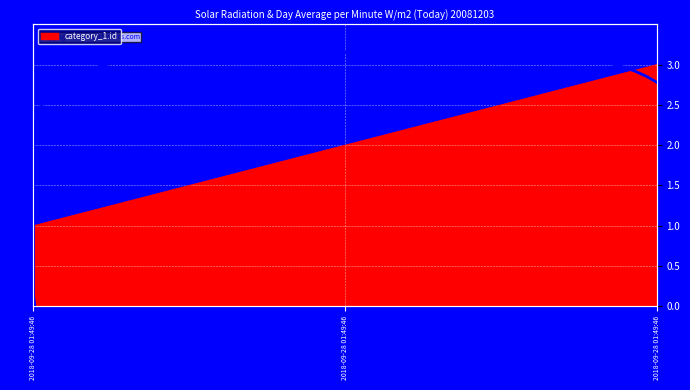

What is the difference between the maximum and minimum values?

2